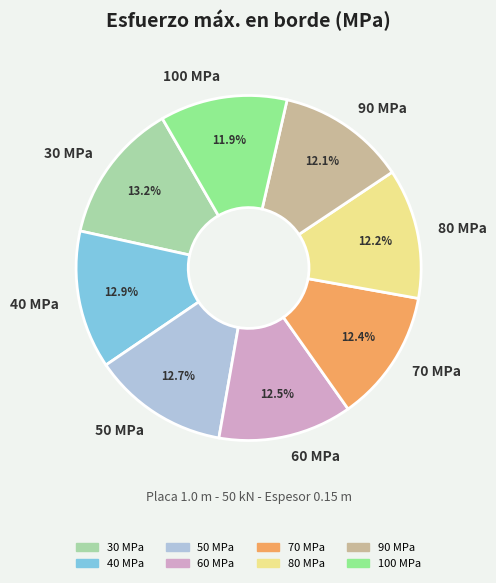

To the nearest percent, what is the difference between the largest and smallest slice percentages?

1%